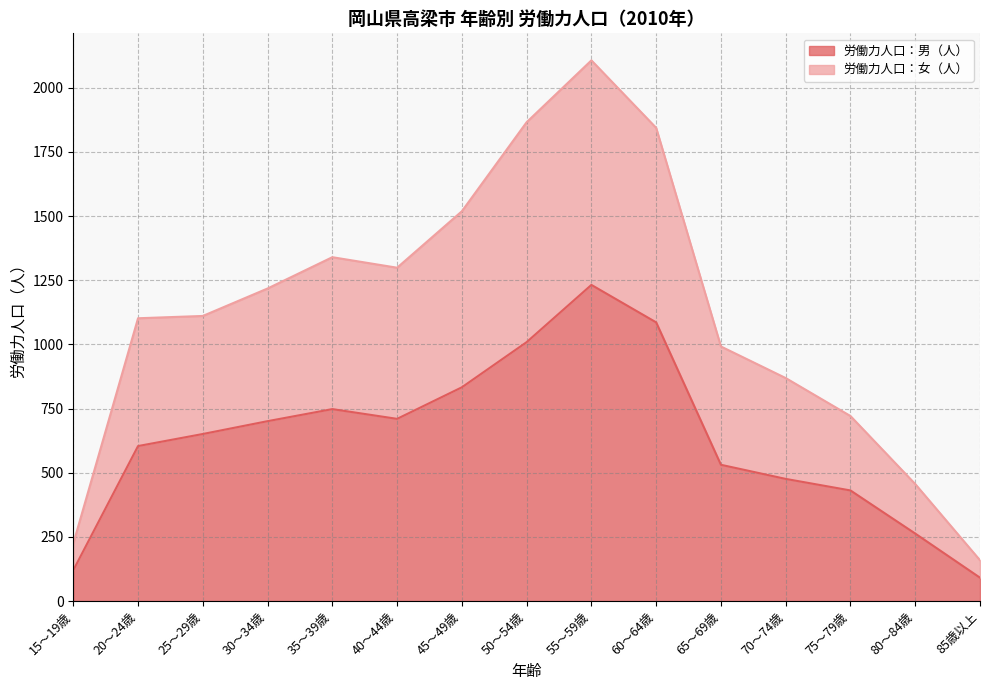

True or false: 労働力人口：男（人） and 労働力人口：女（人） cross at least once.

False